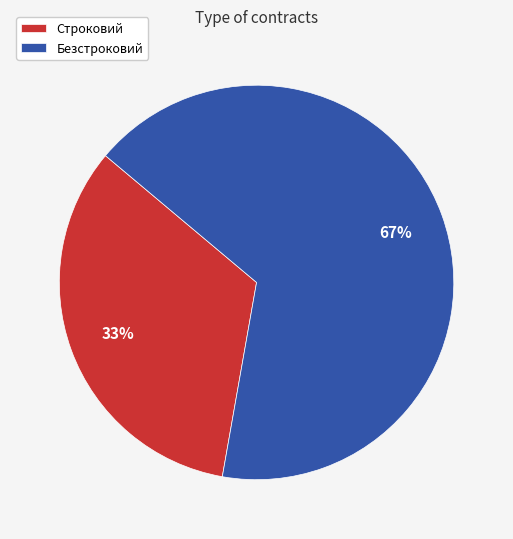

How many segments does this pie chart have?

2